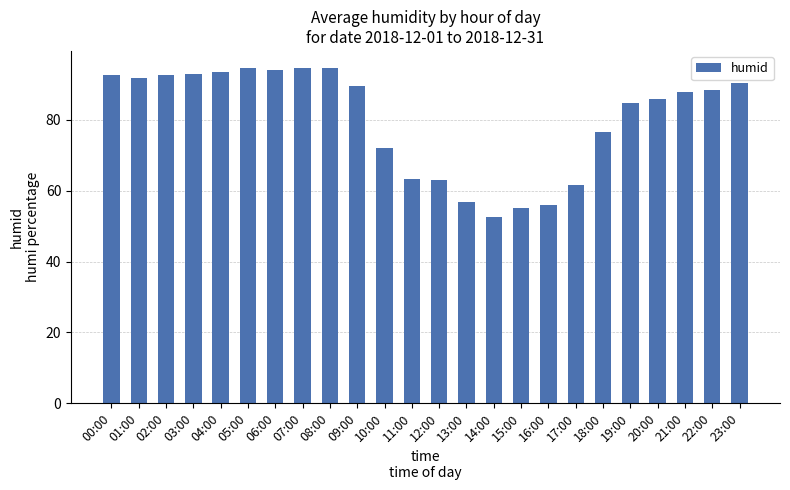

How many categories are shown in the chart?

24